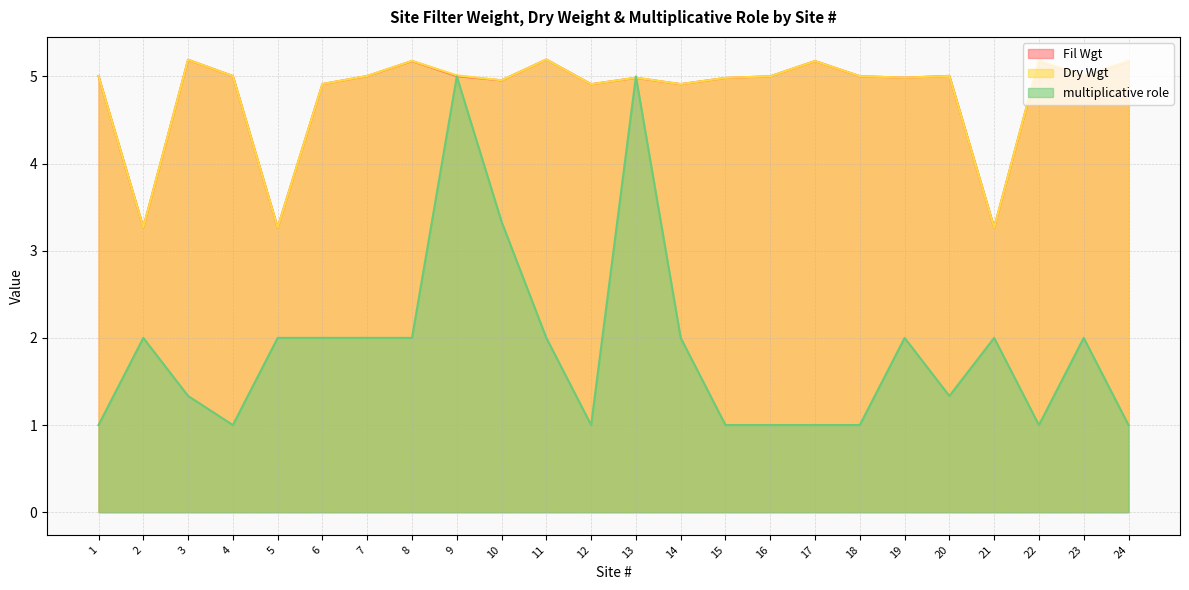

The multiplicative role series shows 0.4 at 19. True or false?

False